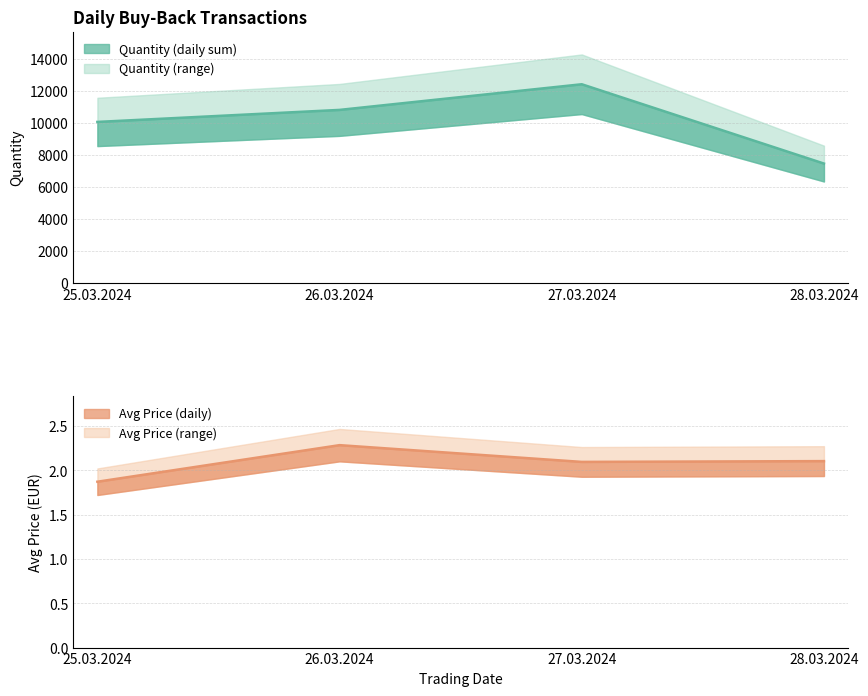

Rank the series by their average value, from highest to lowest.

Quantity, Avg Price